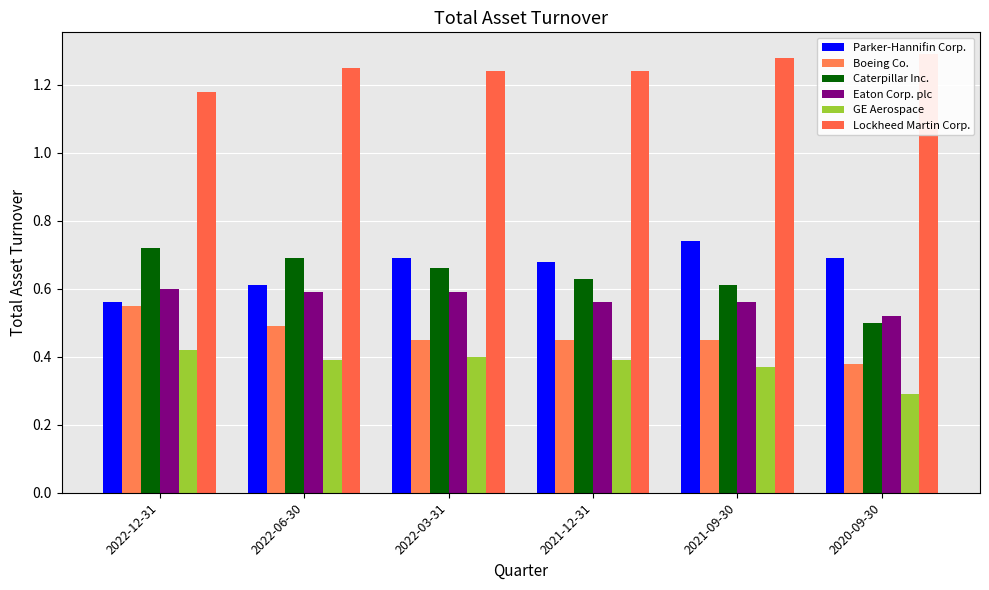

Reading left to right, what are all the values shown in this chart?

Parker-Hannifin Corp.: 0.6	0.6	0.7	0.7	0.7	0.7
Boeing Co.: 0.6	0.5	0.5	0.5	0.5	0.4
Caterpillar Inc.: 0.7	0.7	0.7	0.6	0.6	0.5
Eaton Corp. plc: 0.6	0.6	0.6	0.6	0.6	0.5
GE Aerospace: 0.4	0.4	0.4	0.4	0.4	0.3
Lockheed Martin Corp.: 1.2	1.2	1.2	1.2	1.3	1.3